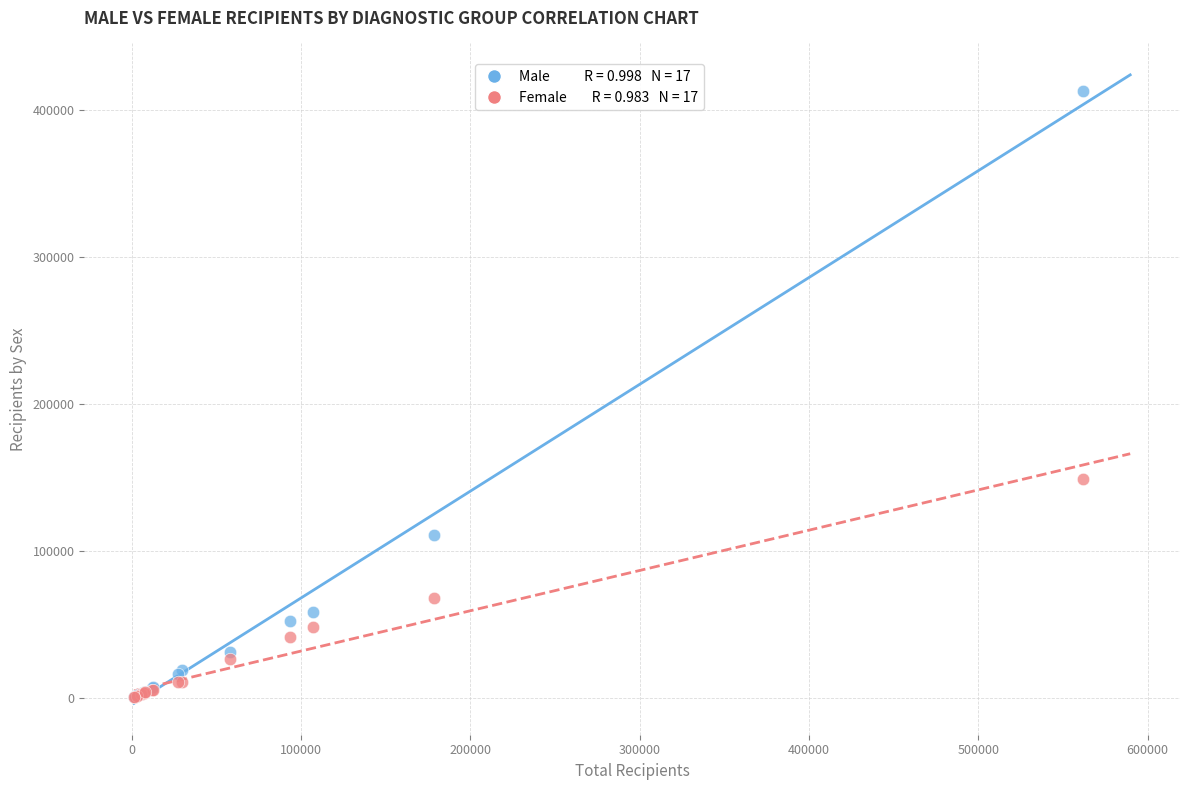

Across all series, what Y value is closest to 206605?

149073